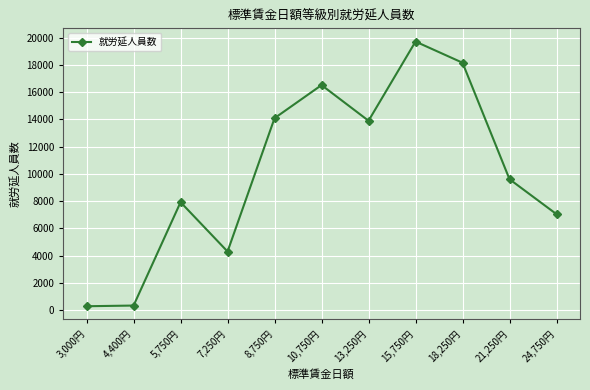

What position from the right is 4,400円?

10